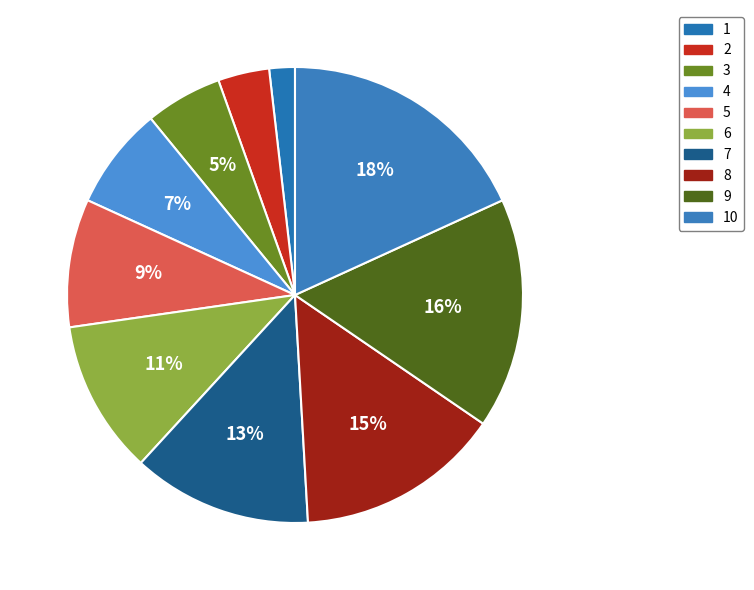

What percentage is NOT represented by 2?

96.4%